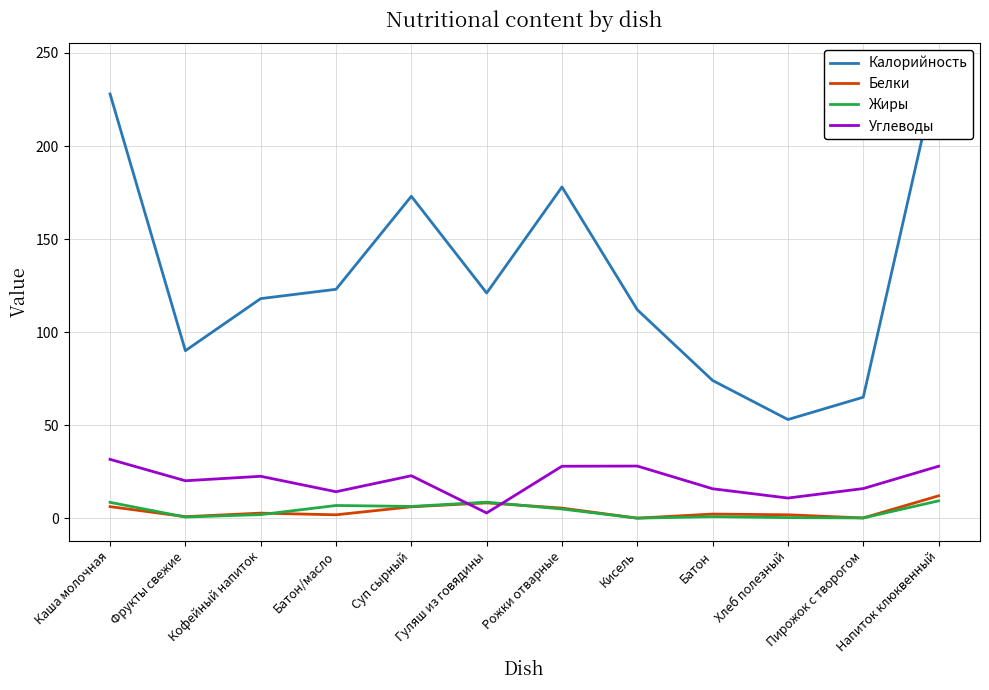

Which series has the widest spread of values?

Калорийность